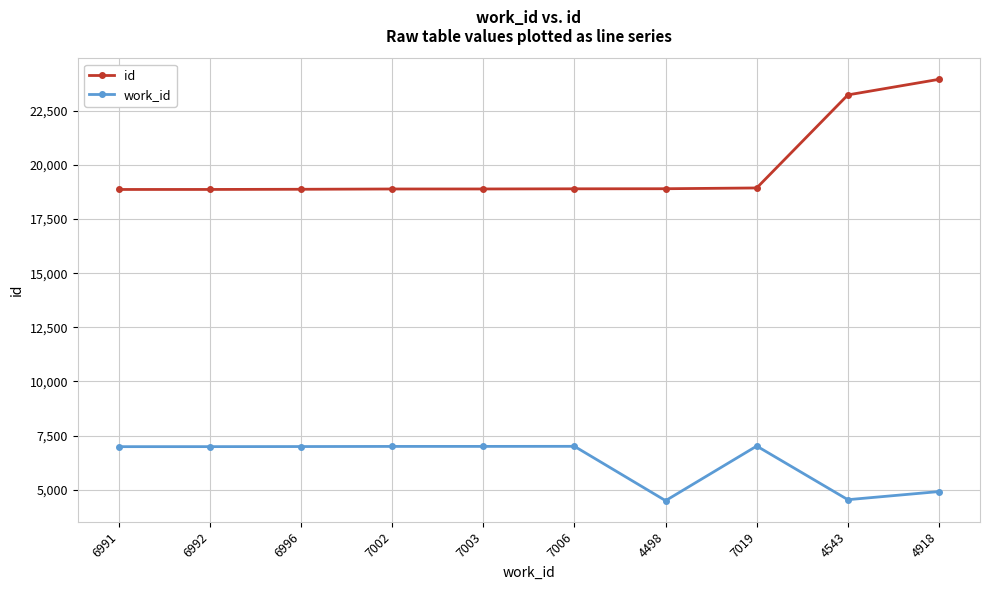

Which series changed the most between 6996 and 4918?

id